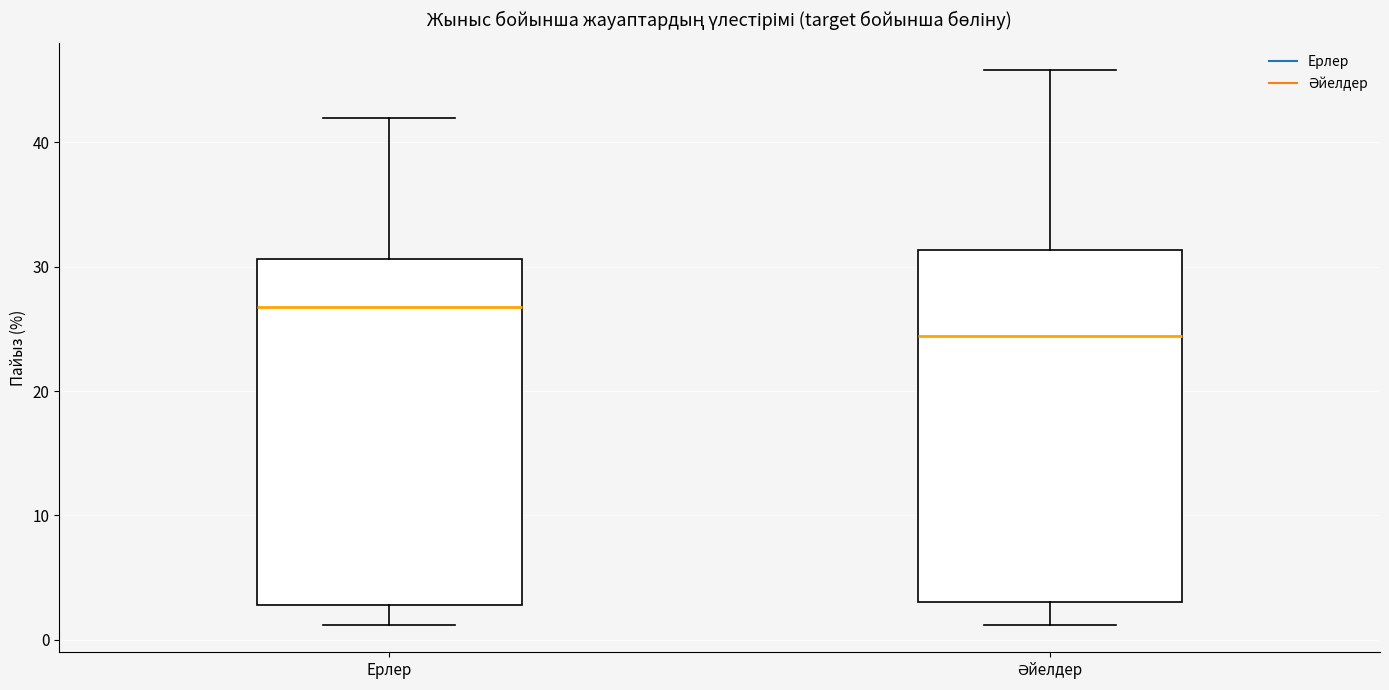

Where does the upper whisker of the box for Әйелдер end on the y-axis? The values are not printed on the chart, so give them approximately, as read against the axis.

46